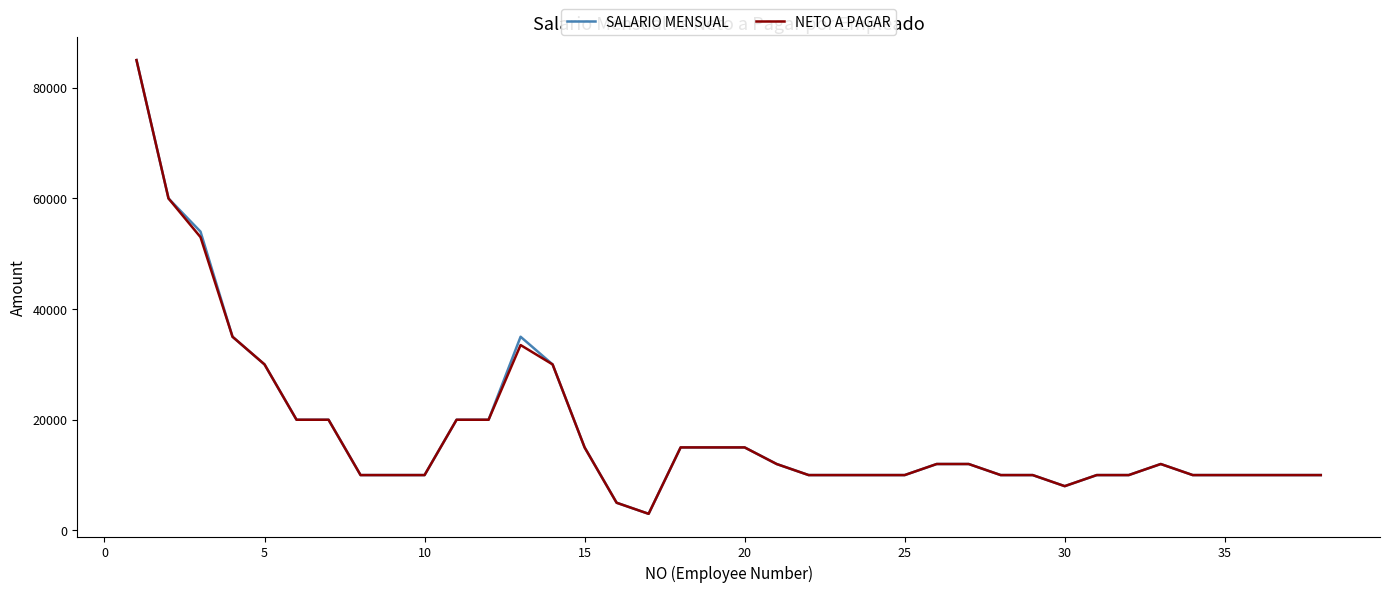

What is the maximum value shown in the chart?

85000